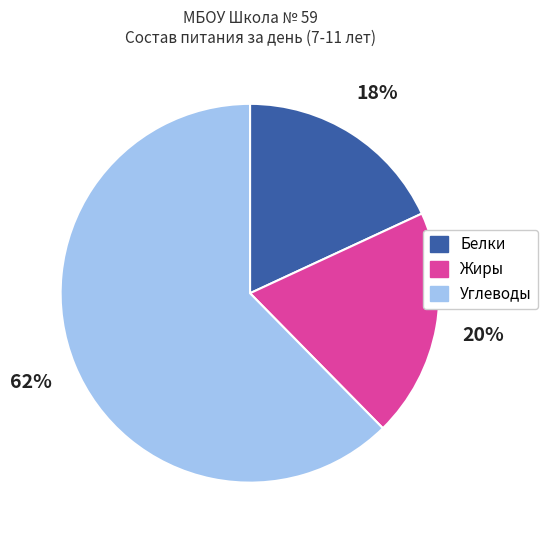

Is Углеводы the majority of the pie?

Yes